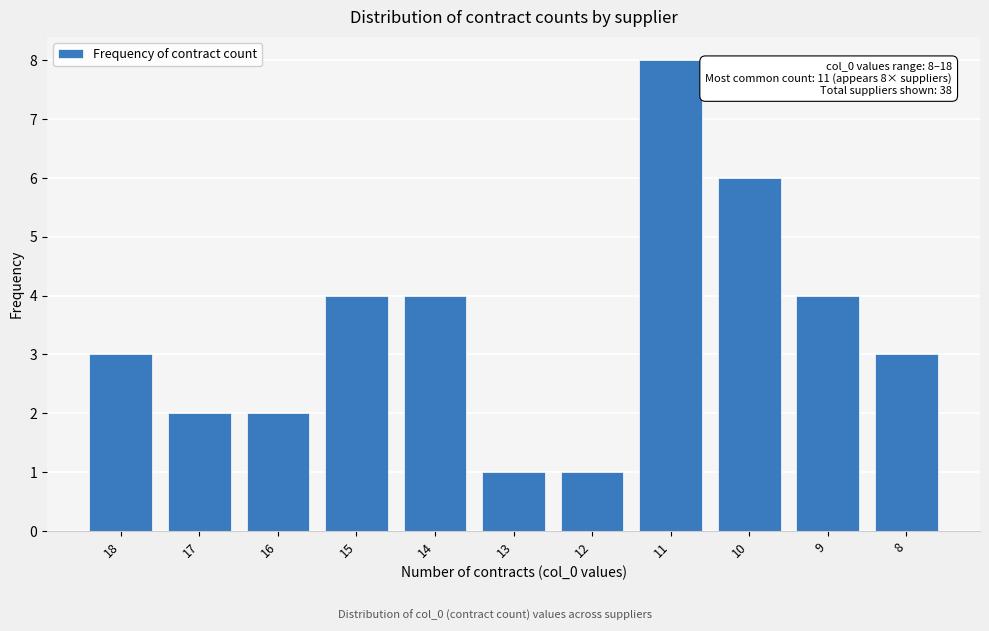

Reading left to right, transcribe all the data shown in this chart.

18=3	17=2	16=2	15=4	14=4	13=1	12=1	11=8	10=6	9=4	8=3